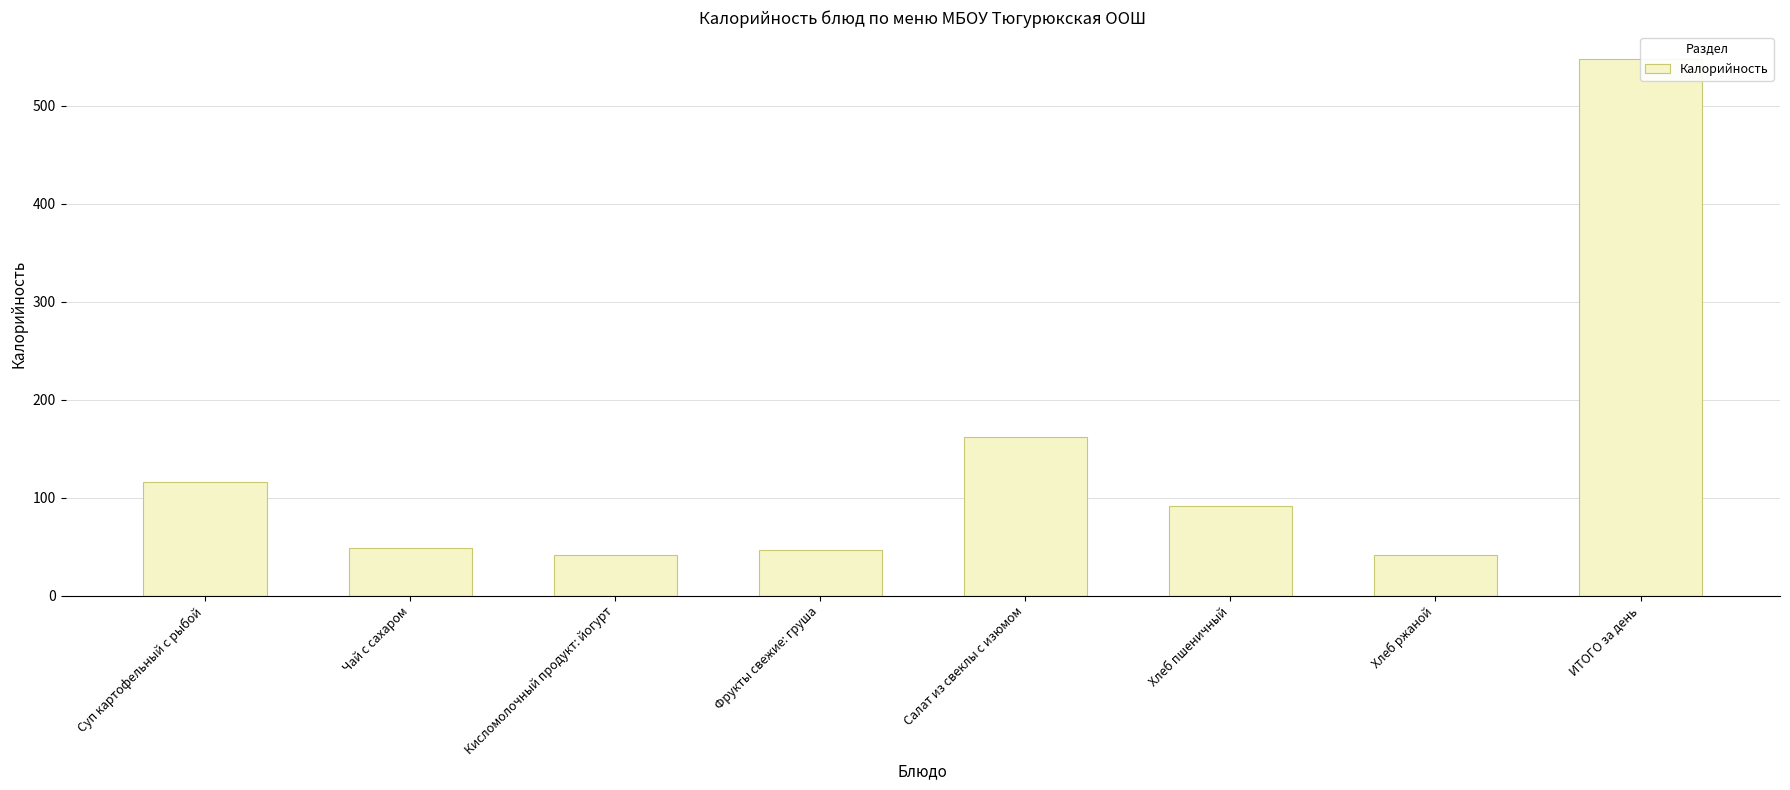

Reading left to right, list all the values displayed in this chart.

116.2	48.6	41.8	47.0	161.5	91.2	41.4	547.8